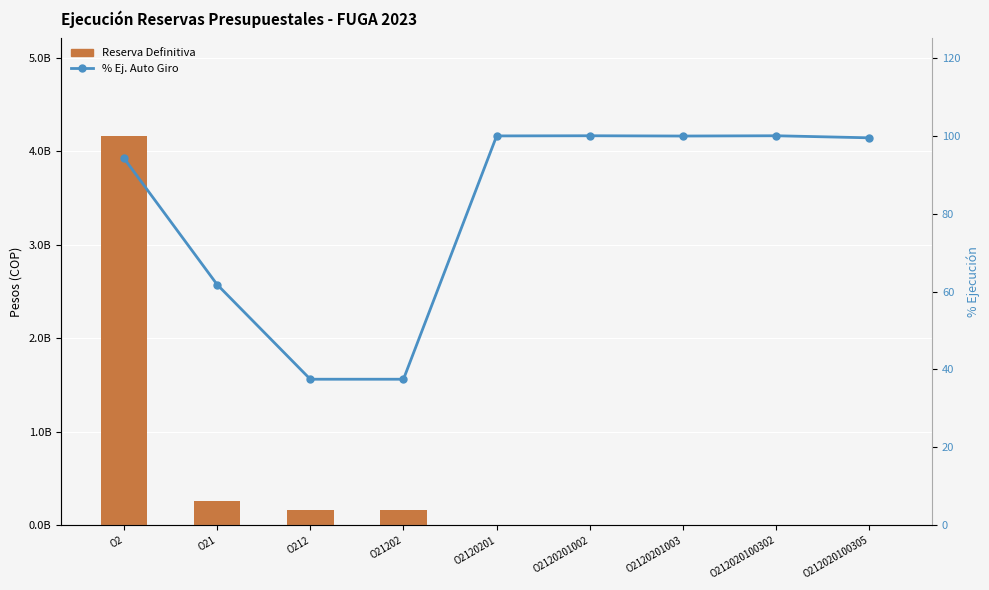

Are the bars grouped side by side (vs. stacked)?

Yes